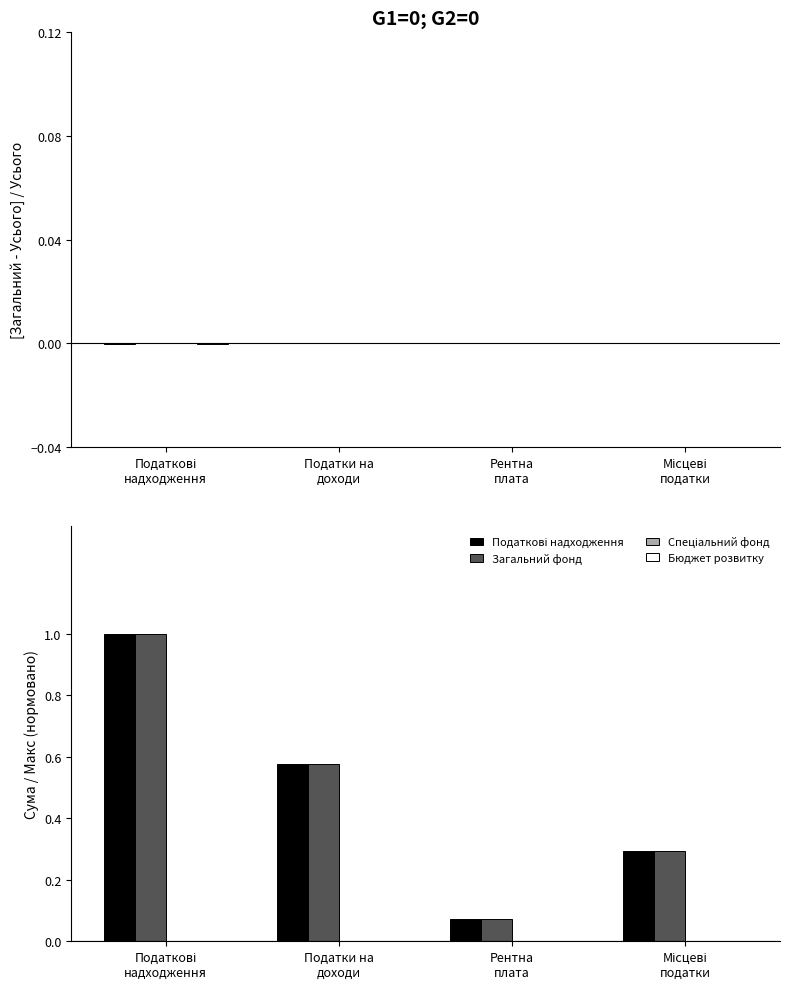

What is the spread (max minus min) of values at Місцеві
податки?

0.3